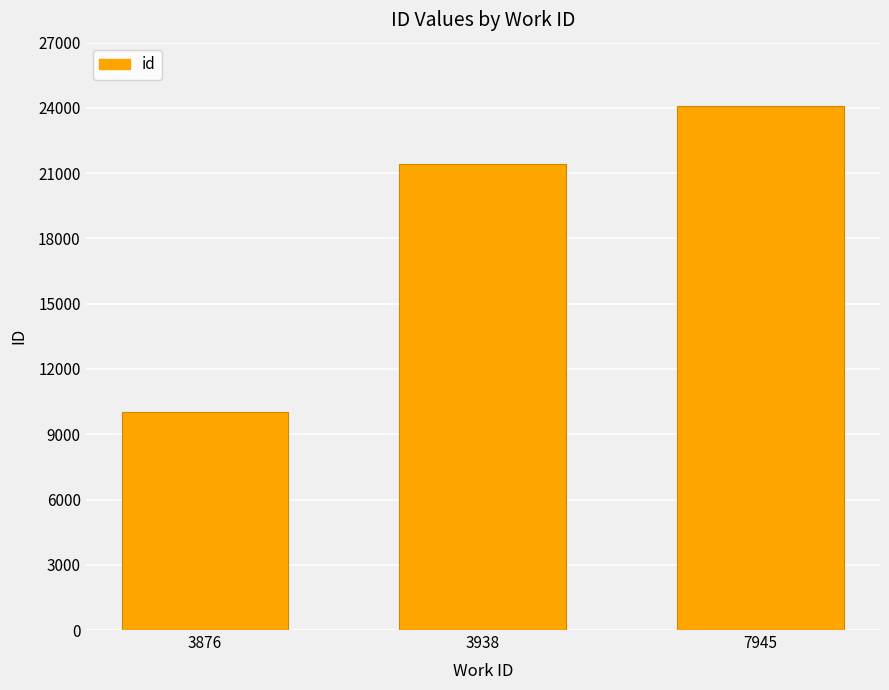

Approximately how many times larger is the value at 3876 compared to 7945?

0.4